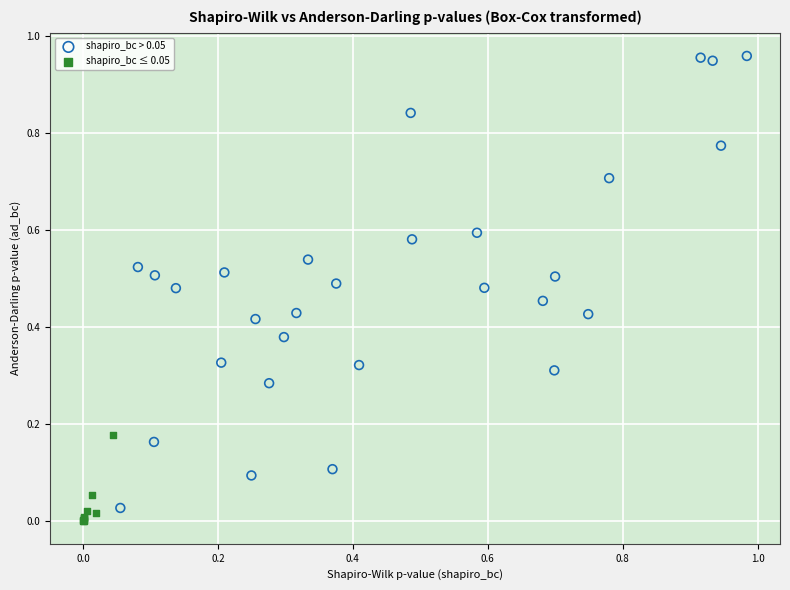

Which series has the widest spread of Y values?

shapiro_bc > 0.05